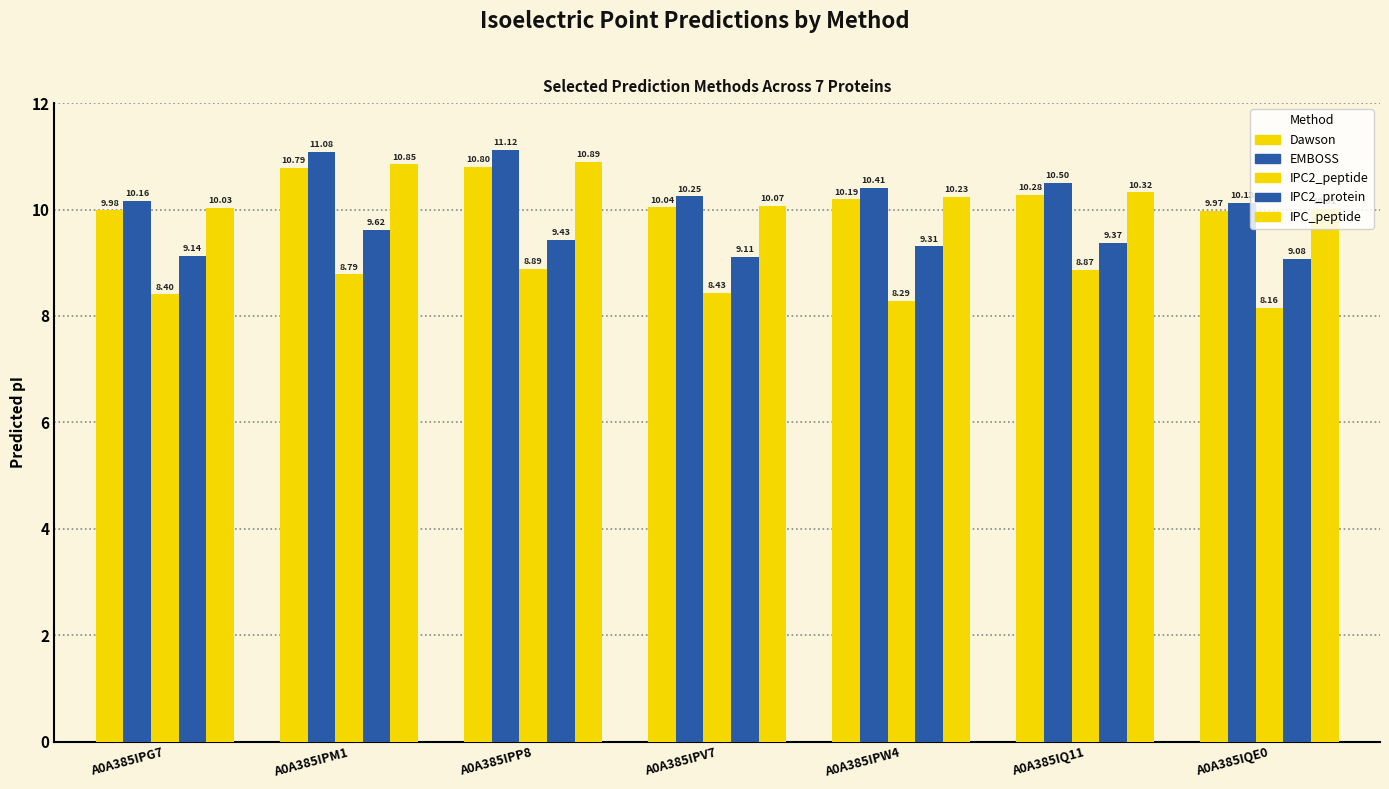

How many values in the Dawson series exceed 10?

5